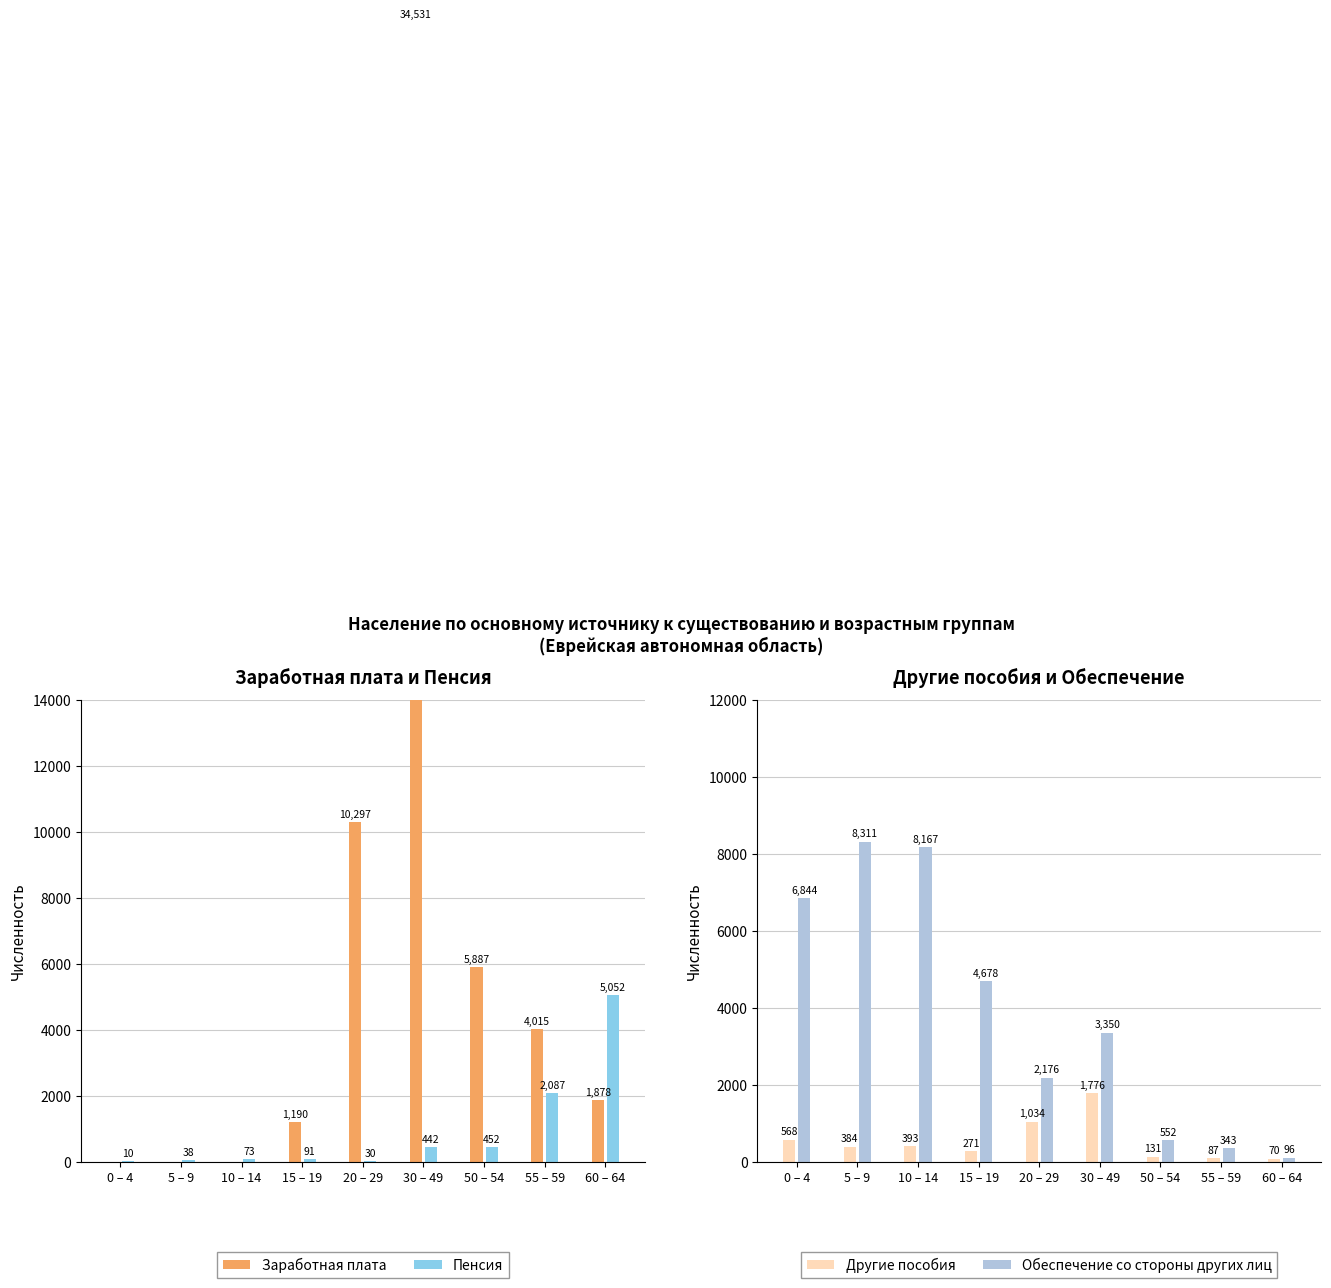

The value of Другие пособия at 0 – 4 is 797. True or false?

False